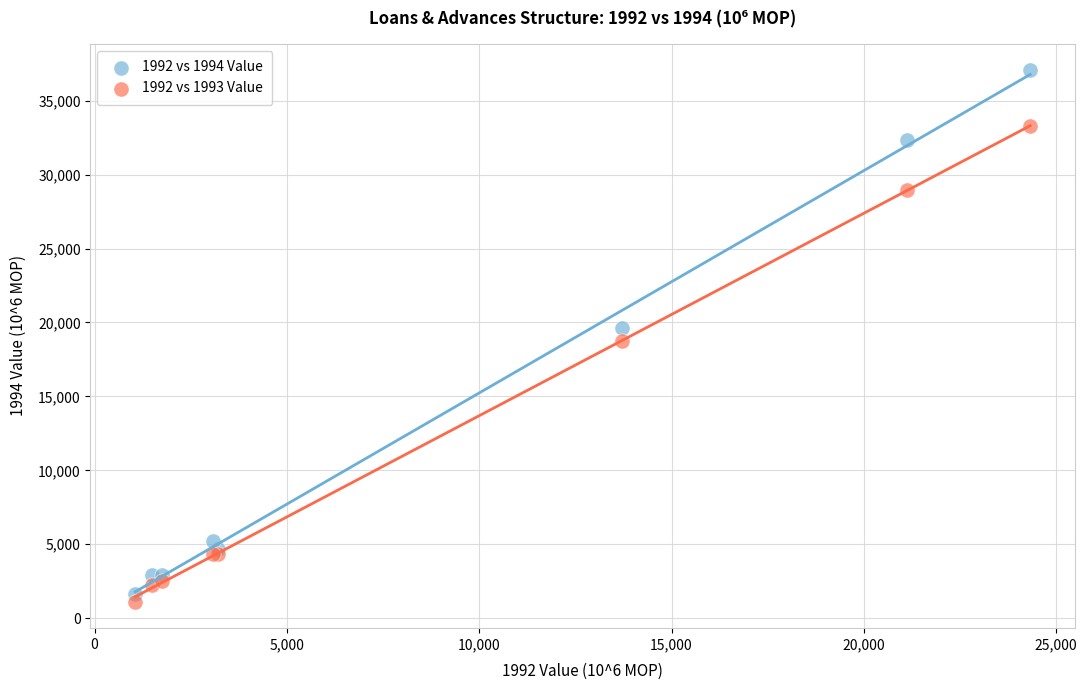

Which series contains the highest Y value?

1992 vs 1994 Value